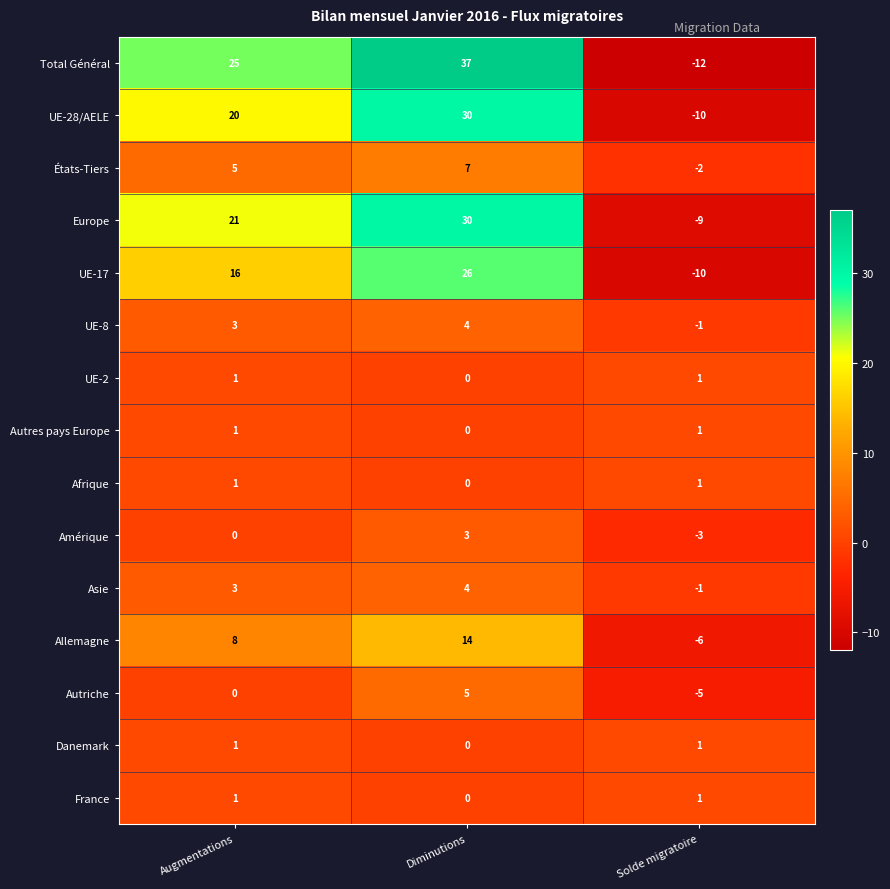

What is the spread (max minus min) of values at Diminutions?

37